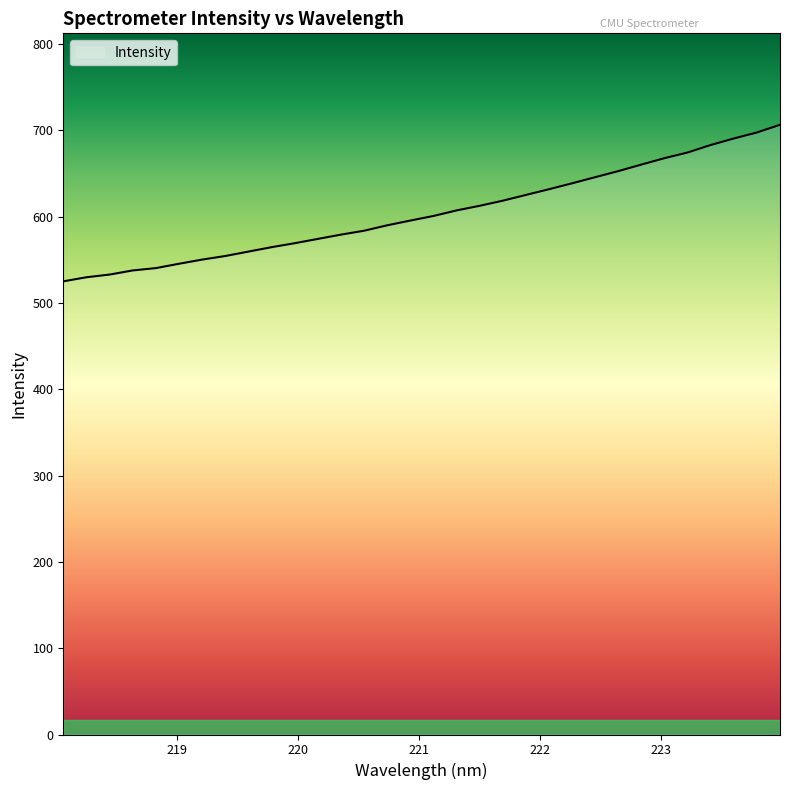

What is the smallest value displayed?

525.0